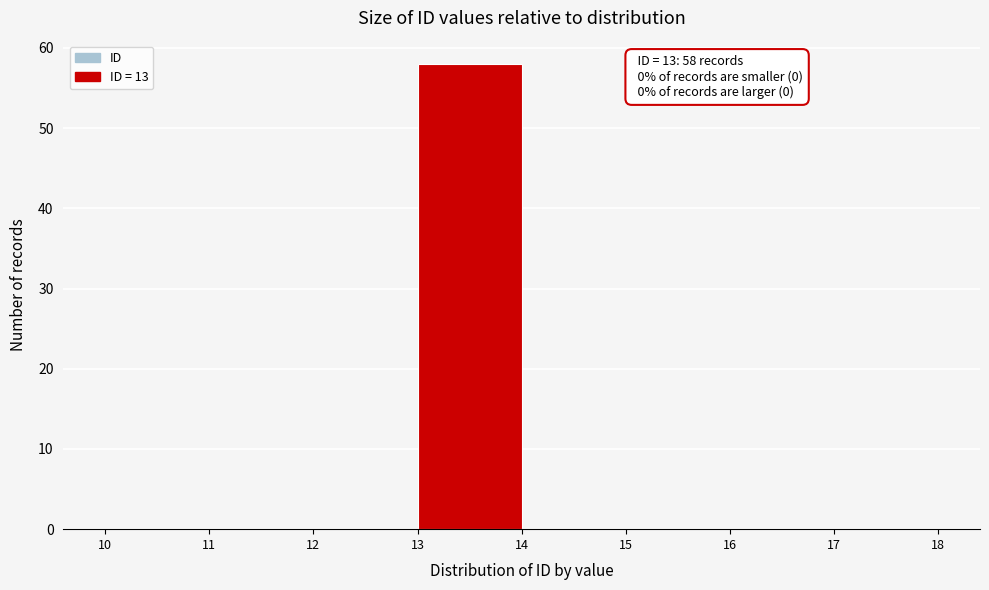

Over which range of the x-axis is the bar tallest?

13 to 14